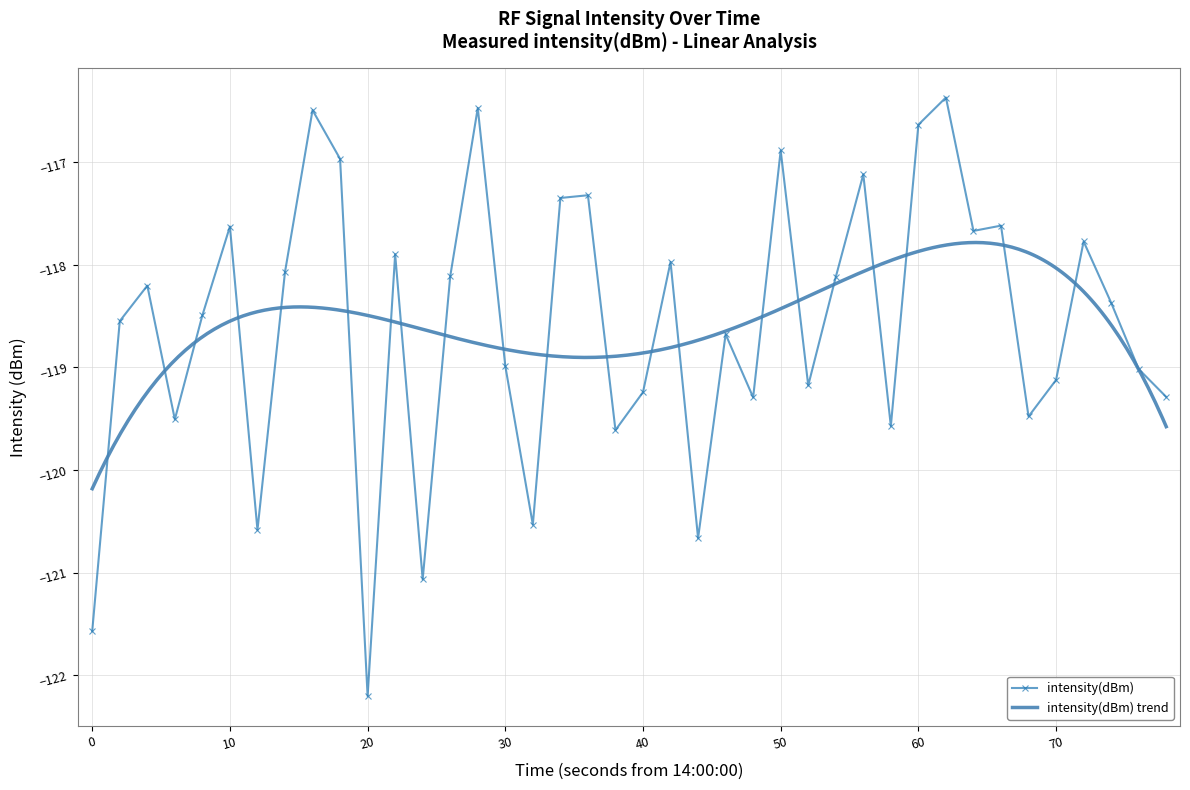

What is the maximum value for intensity(dBm)?

-116.4